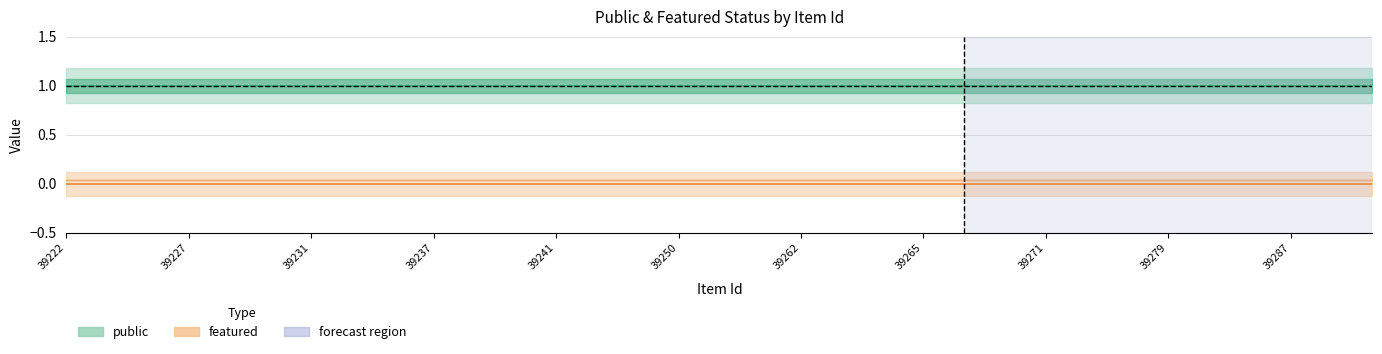

What is the total value across all series at 39247?

1